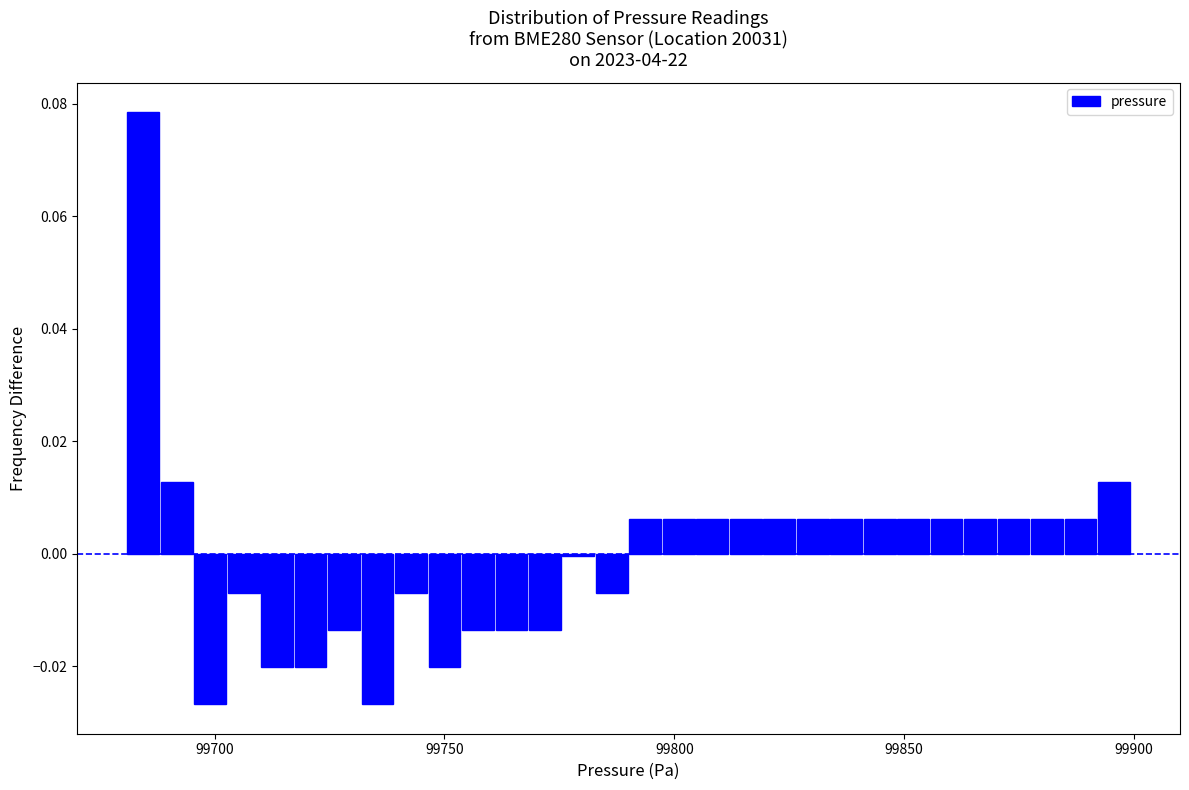

Around what value on the x-axis is the tallest bar? Give the approximate position of its centre, as read against the axis.

99685